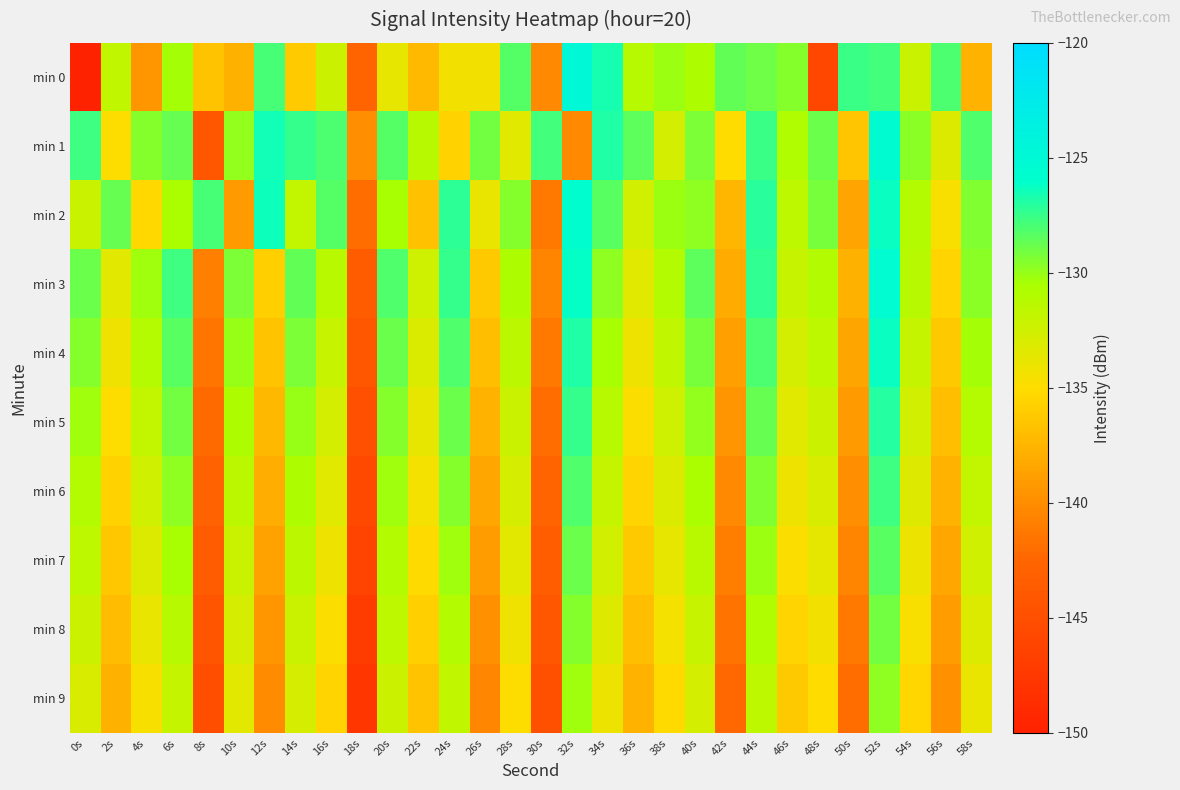

At 38s, list the series in order from largest to smallest.

min 2, min 0, min 3, min 4, min 5, min 1, min 6, min 7, min 8, min 9